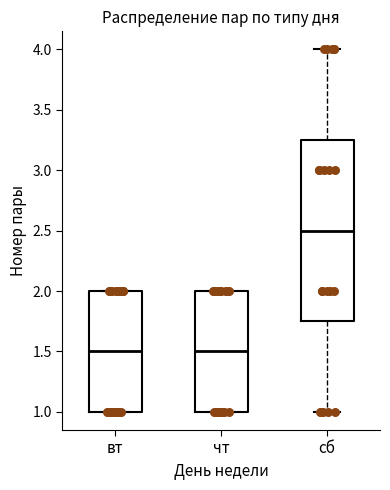

Reading left to right, transcribe this box plot: for each box, give where its median line is, the range the box spans, and where its two whiskers end, as read against the y-axis. The values are not printed on the chart, so give them approximately, as read against the axis.

вт: median 1.50, box 1.00 to 2.00, whiskers 1.00 to 2.00
чт: median 1.50, box 1.00 to 2.00, whiskers 1.00 to 2.00
сб: median 2.50, box 1.75 to 3.25, whiskers 1.00 to 4.00